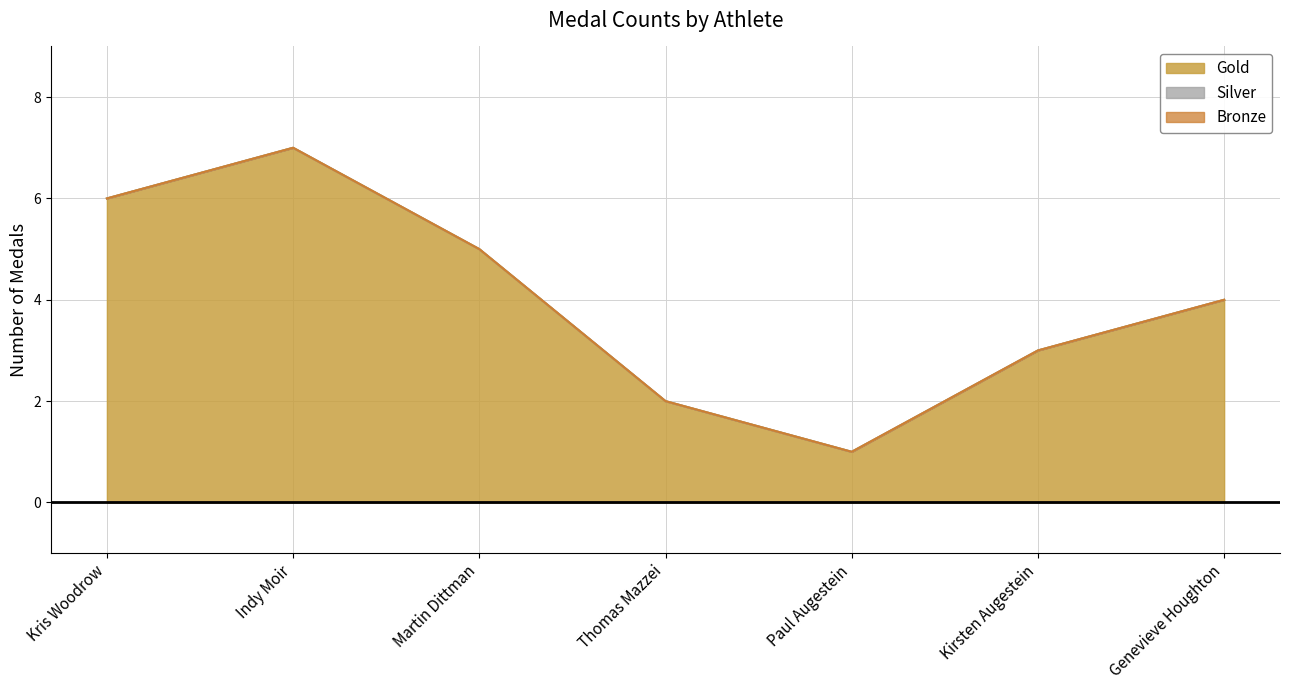

At which category is the sum across all series the highest?

Indy Moir